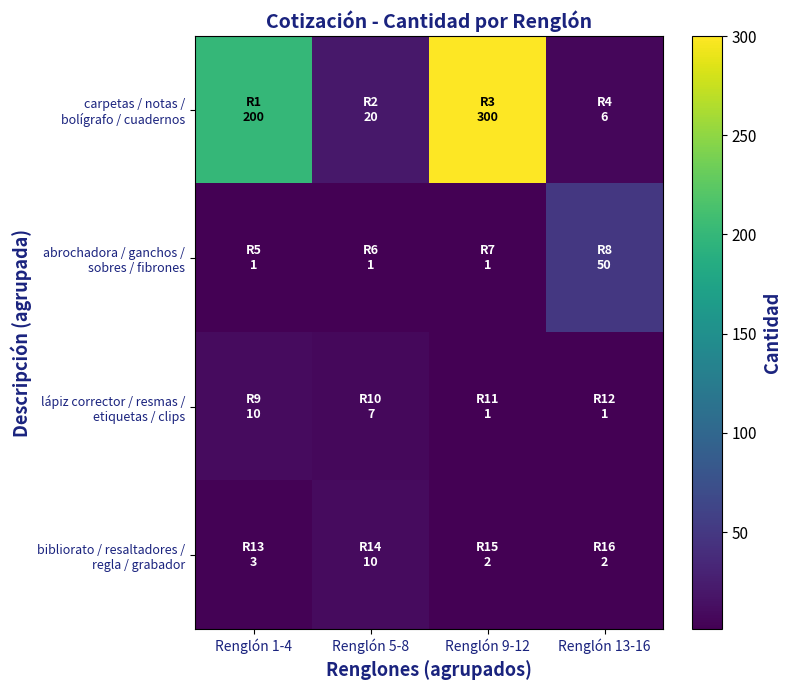

What is the smallest value displayed?

1